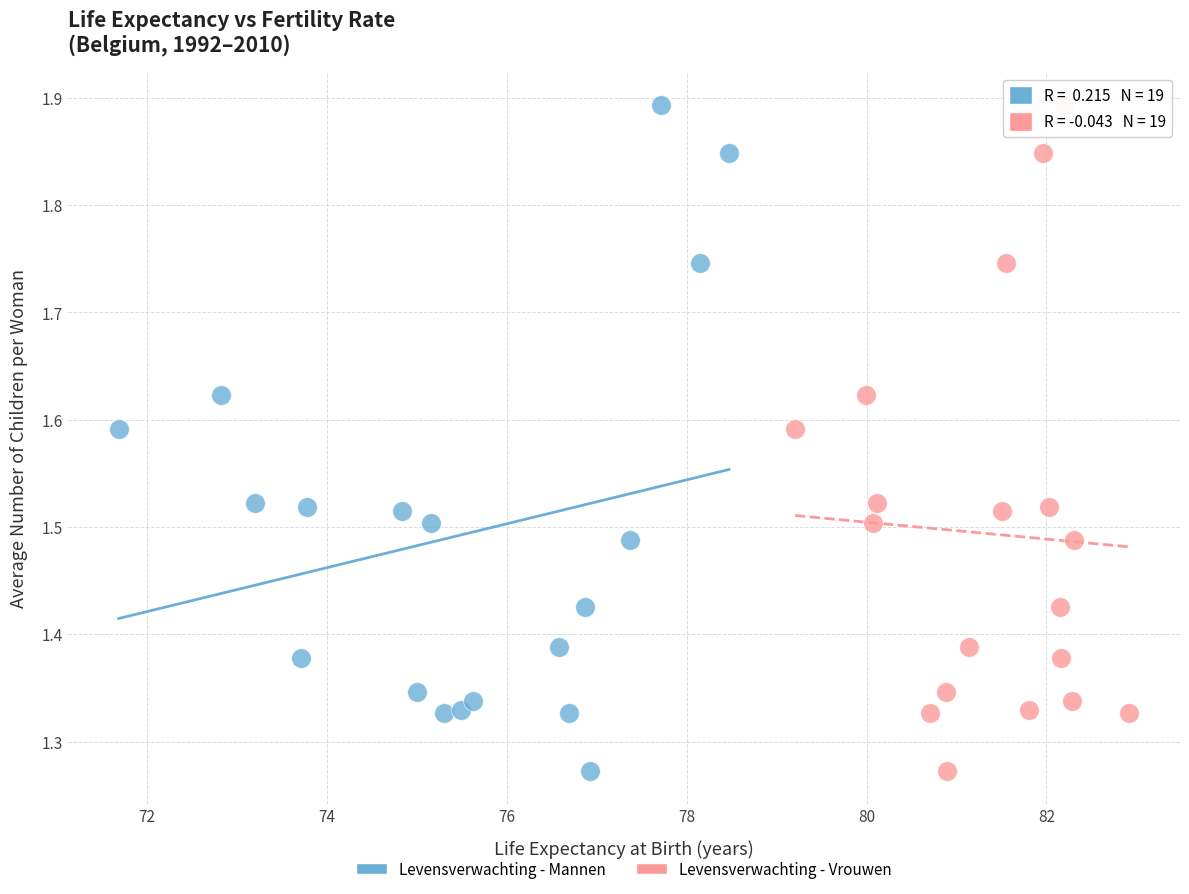

What are all the series names shown in the legend?

Levensverwachting - Mannen, Levensverwachting - Vrouwen